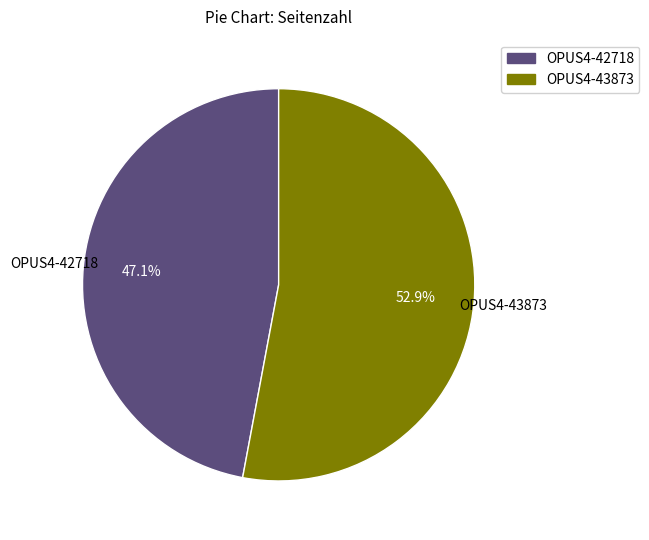

Which category has the smallest portion of the pie?

OPUS4-42718